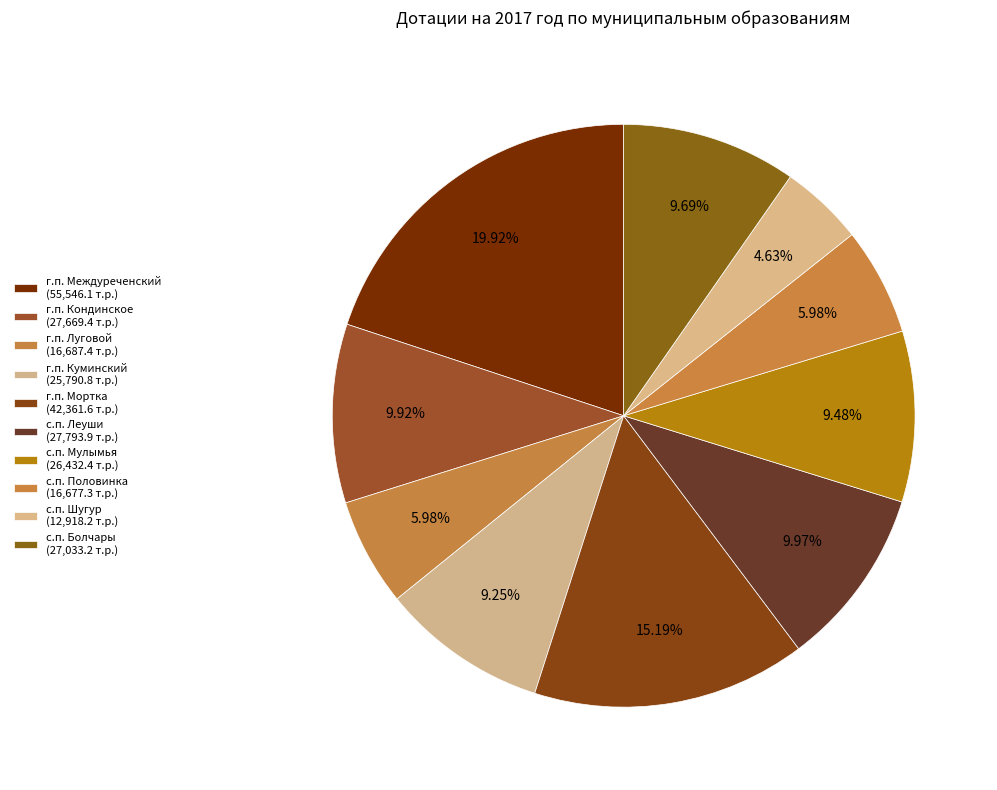

What percentage is the с.п. Болчары slice, to the nearest percent?

10%